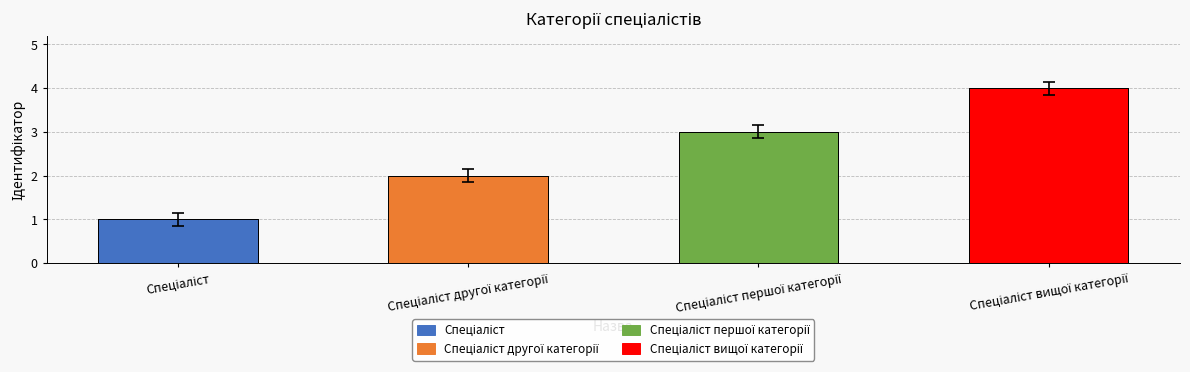

How many values exceed 3?

1